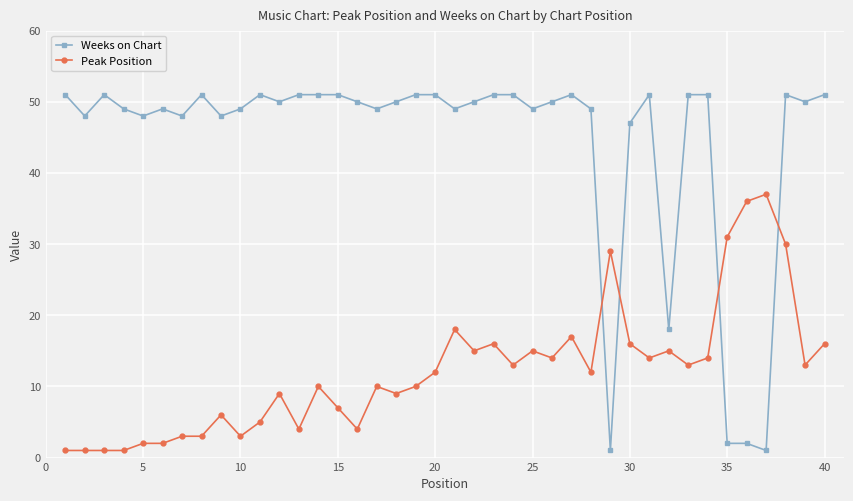

List the series in order of their peak value, lowest first.

Peak Position, Weeks on Chart